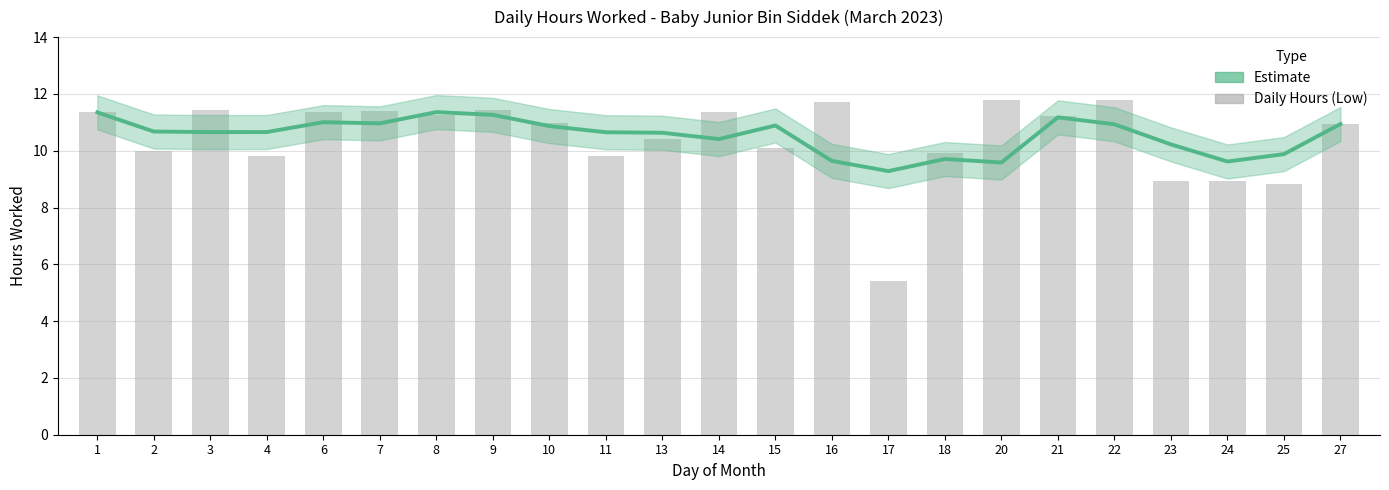

Is it true that the value at 27 is 4.2?

False